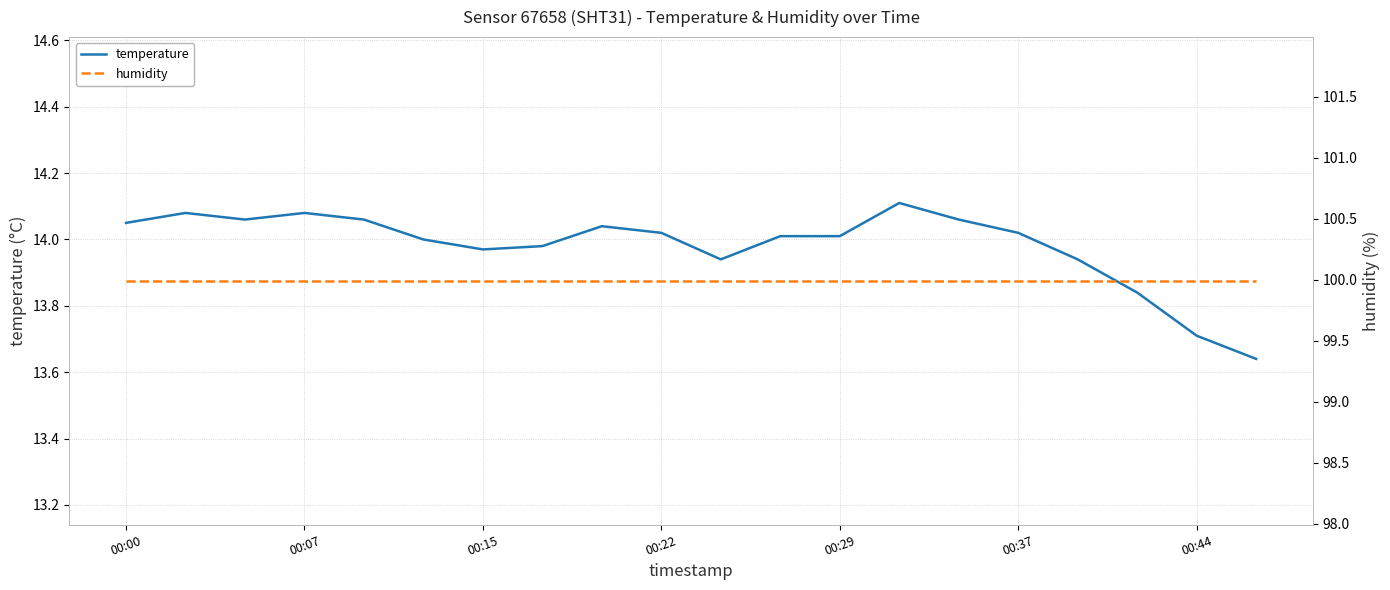

What is the sum of all humidity values?

1999.8